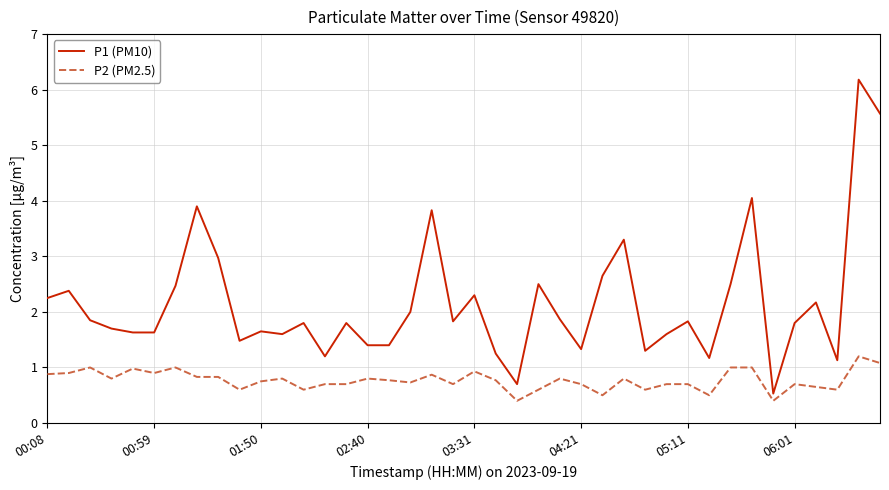

Which series has the widest spread of values?

P1 (PM10)